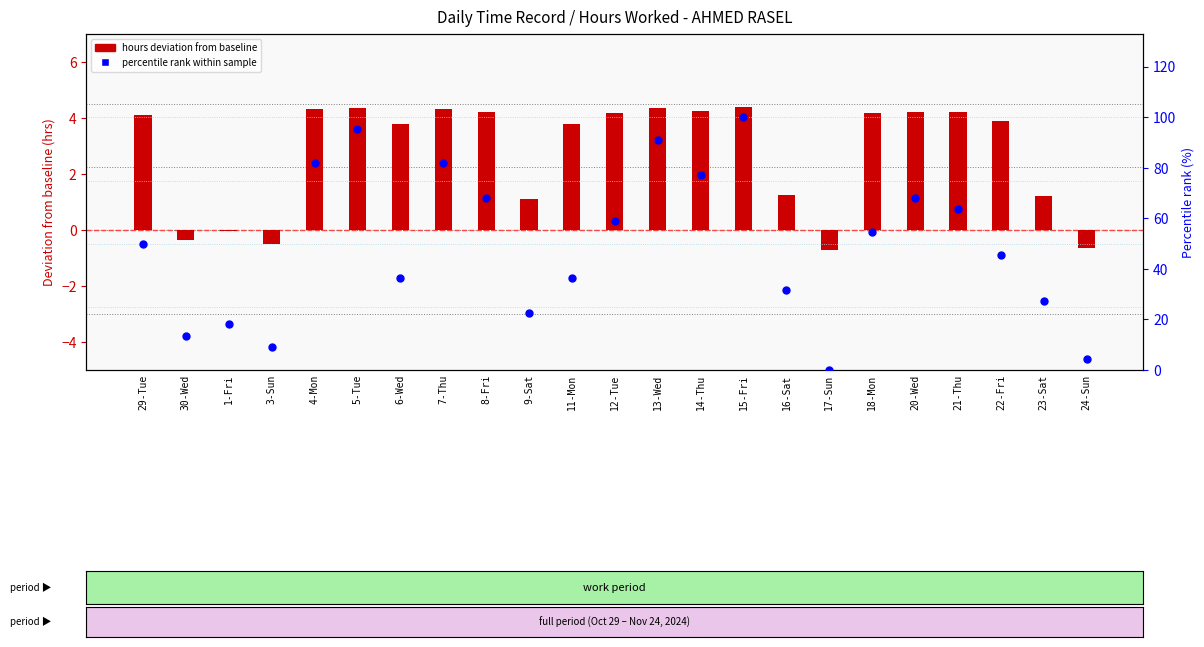

Which series has the widest spread of Y values?

percentile rank within sample